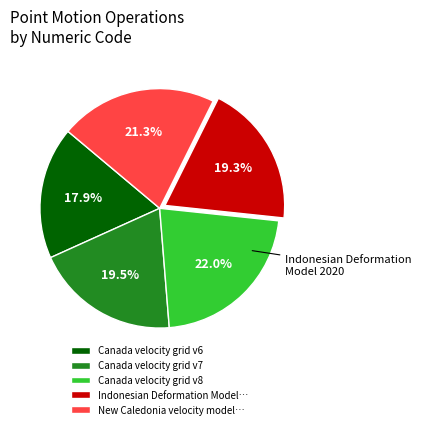

Approximately how many times larger is the value at New Caledonia velocity model… compared to Canada velocity grid v8?

1.0